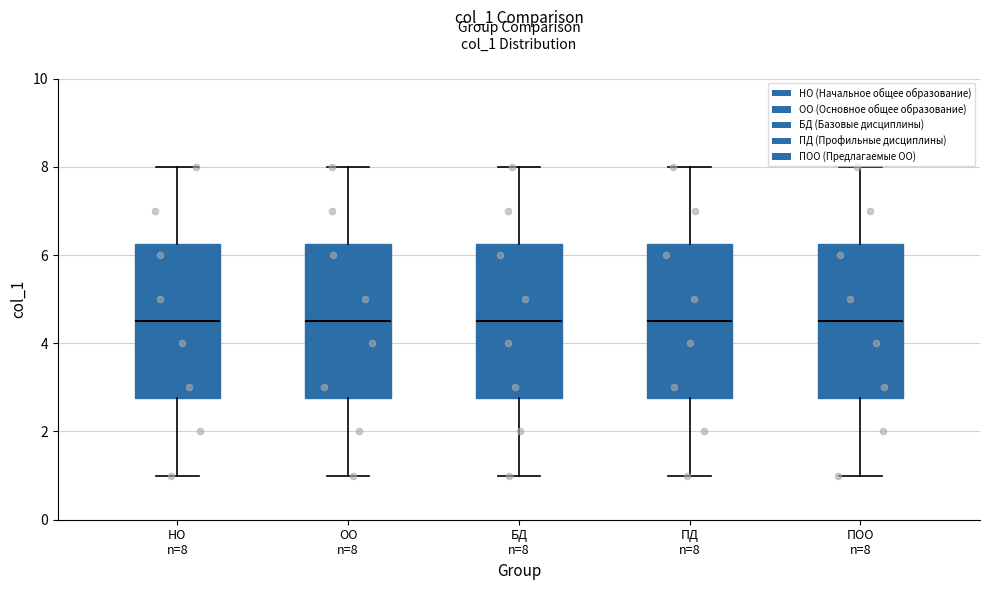

Reading left to right, transcribe this box plot: for each box, give where its median line is, the range the box spans, and where its two whiskers end, as read against the y-axis. The values are not printed on the chart, so give them approximately, as read against the axis.

НО n=8: median 4.6, box 2.8 to 6.2, whiskers 1.0 to 8.0
ОО n=8: median 4.6, box 2.8 to 6.2, whiskers 1.0 to 8.0
БД n=8: median 4.6, box 2.8 to 6.2, whiskers 1.0 to 8.0
ПД n=8: median 4.6, box 2.8 to 6.2, whiskers 1.0 to 8.0
ПОО n=8: median 4.6, box 2.8 to 6.2, whiskers 1.0 to 8.0